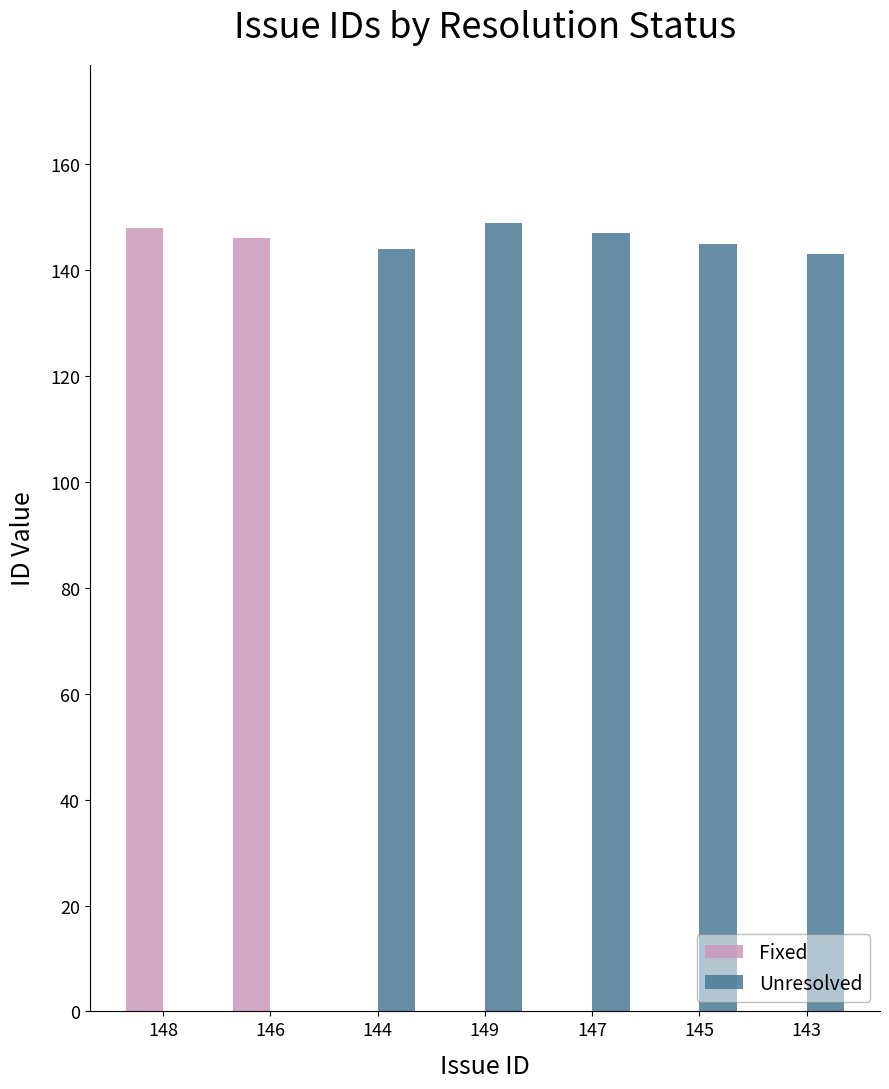

Is the value of Unresolved at 145 greater than the value of Fixed at 149?

Yes